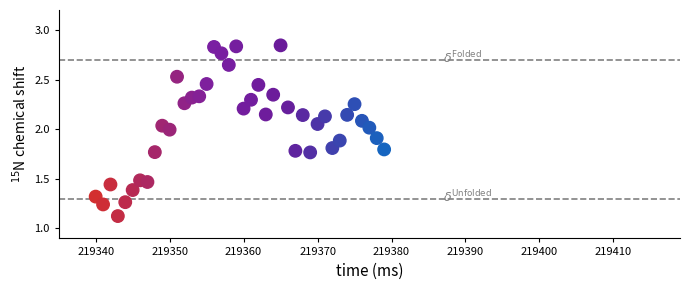

What is the range of X values (max minus min)?

39.0